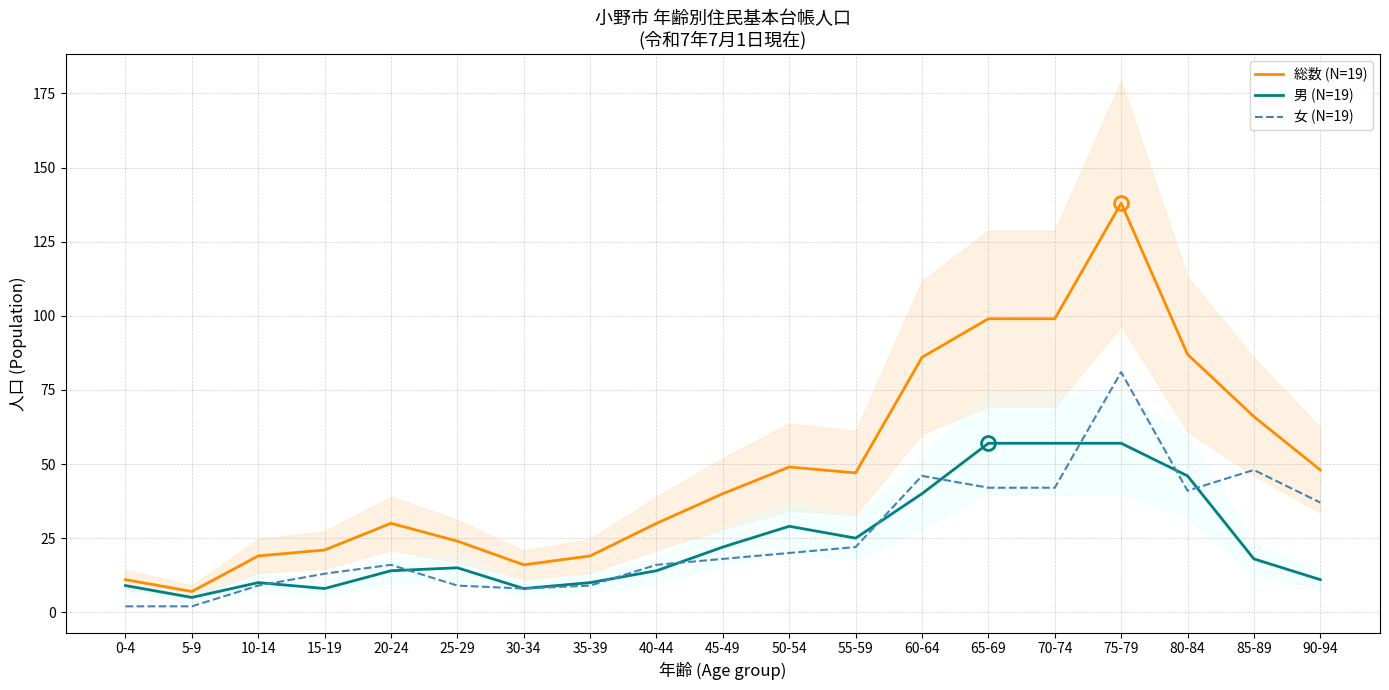

The value of 女 (N=19) at 90-94 is 23. True or false?

False